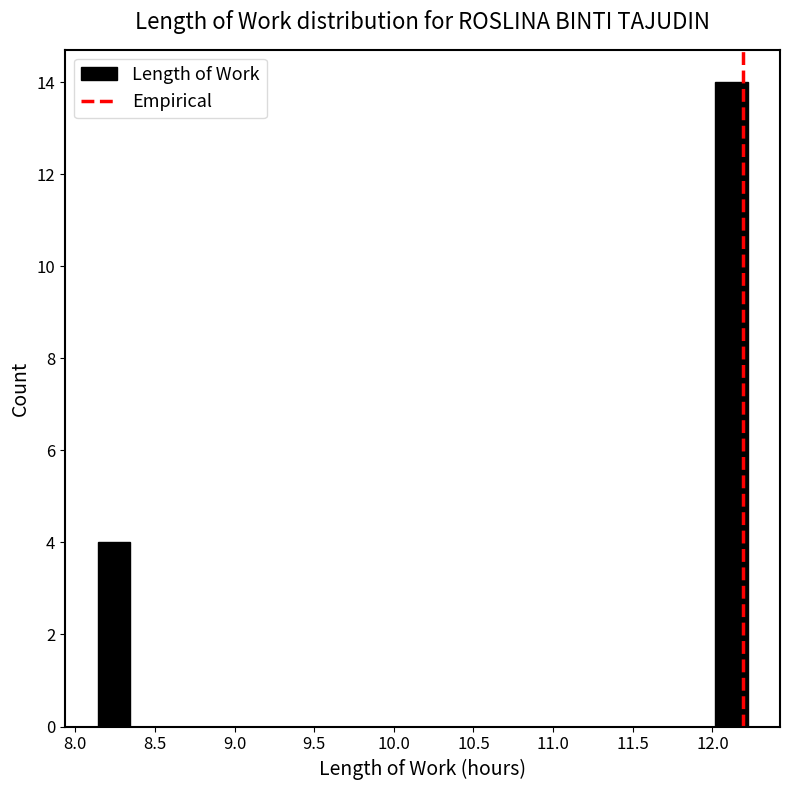

Which range on the x-axis has the tallest bar?

12.00 to 12.20